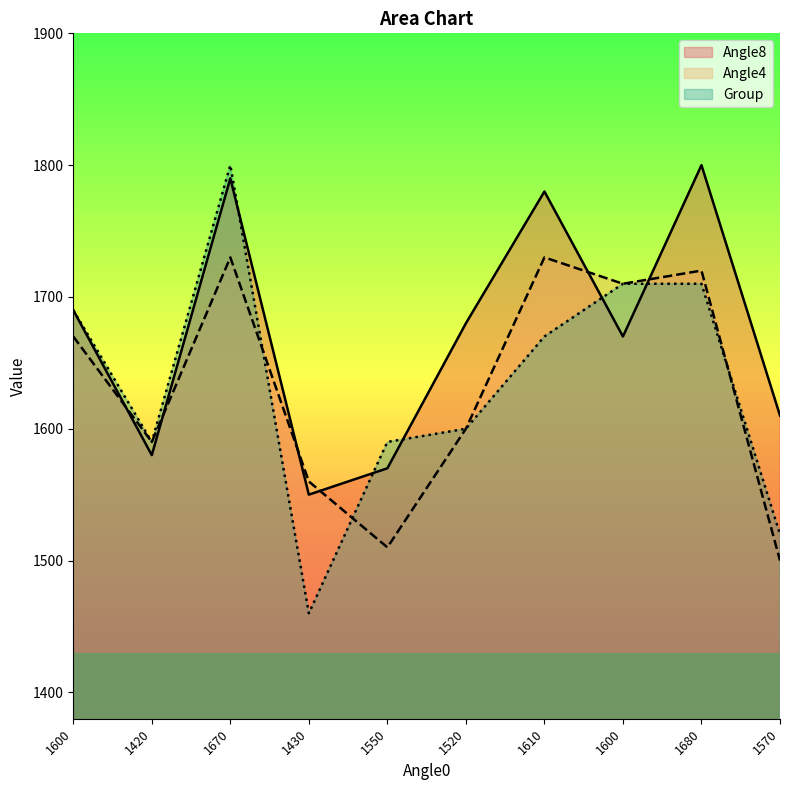

Count the number of categories in the chart.

10